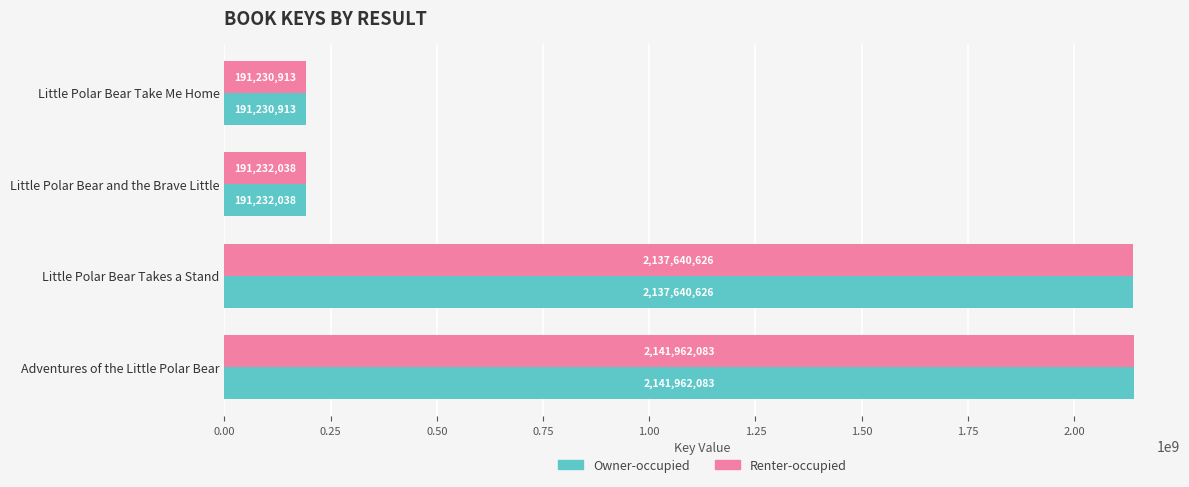

What is the total value across all series at Little Polar Bear Take Me Home?

382461826